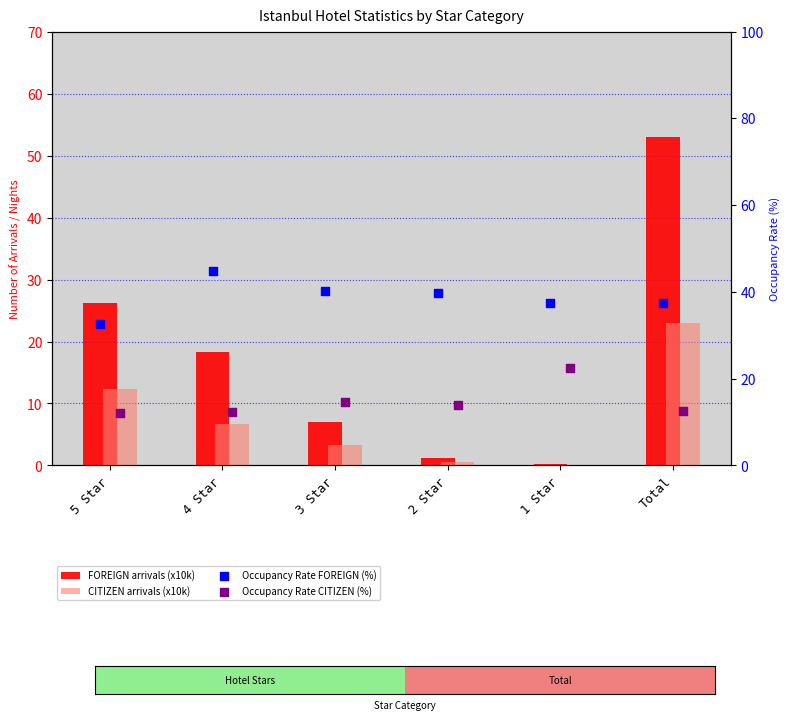

At which category is the sum across all series the highest?

Total